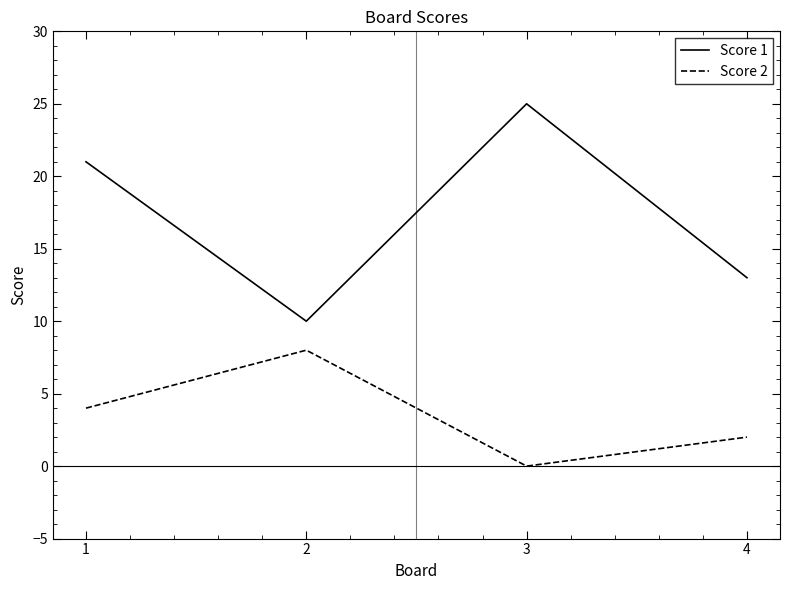

Is the value of Score 2 at 1 greater than the value of Score 1 at 4?

No